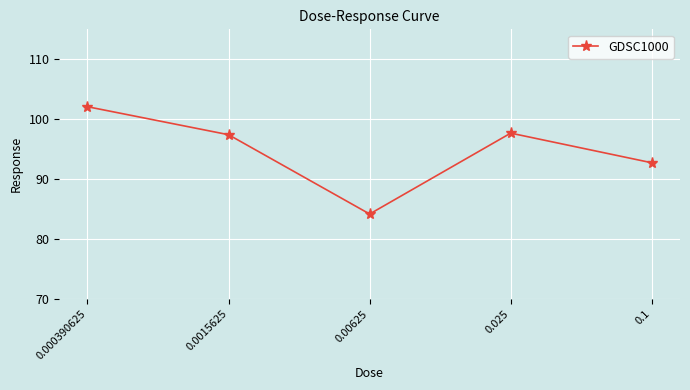

Between 0.1 and 0.025, which is larger?

0.025